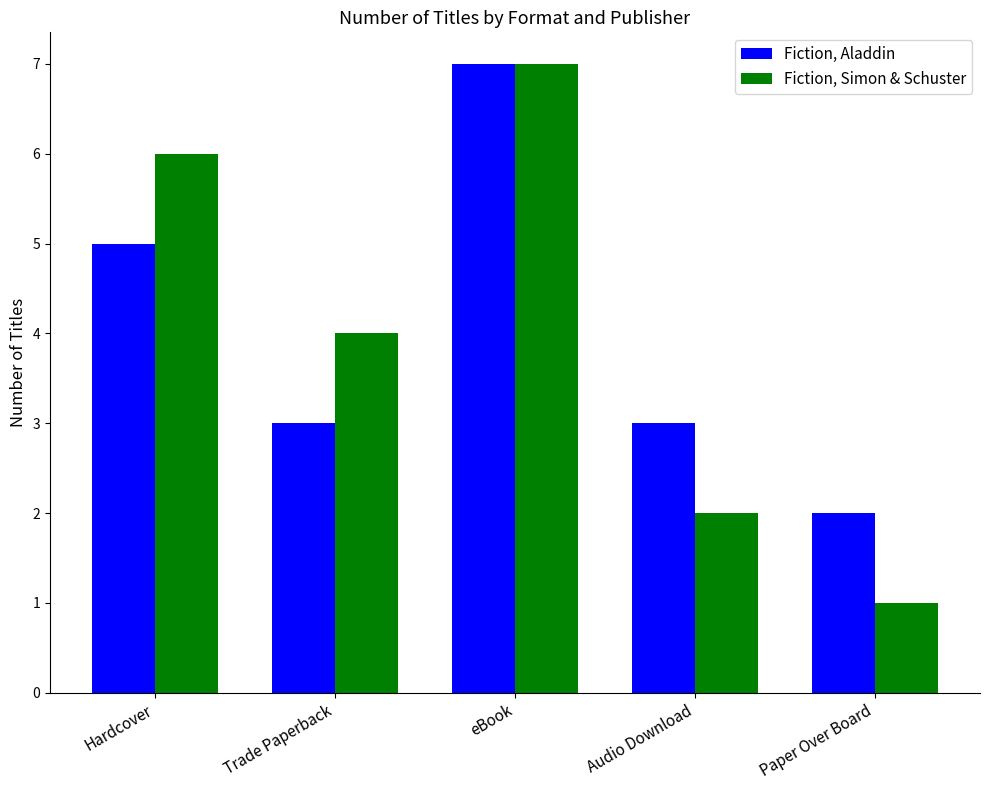

Reading right to left, what are all the values shown in this chart?

Fiction, Aladdin: Paper Over Board=2	Audio Download=3	eBook=7	Trade Paperback=3	Hardcover=5
Fiction, Simon & Schuster: Paper Over Board=1	Audio Download=2	eBook=7	Trade Paperback=4	Hardcover=6